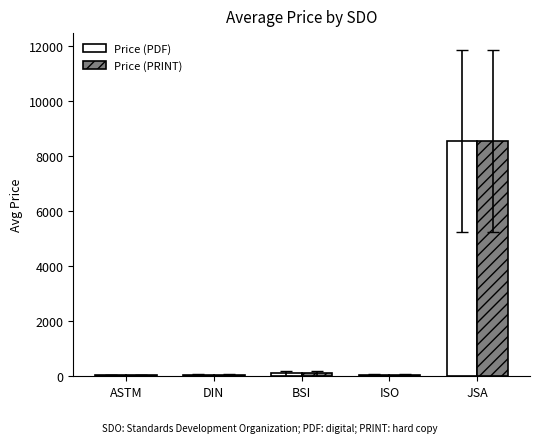

Are the bars horizontal?

No